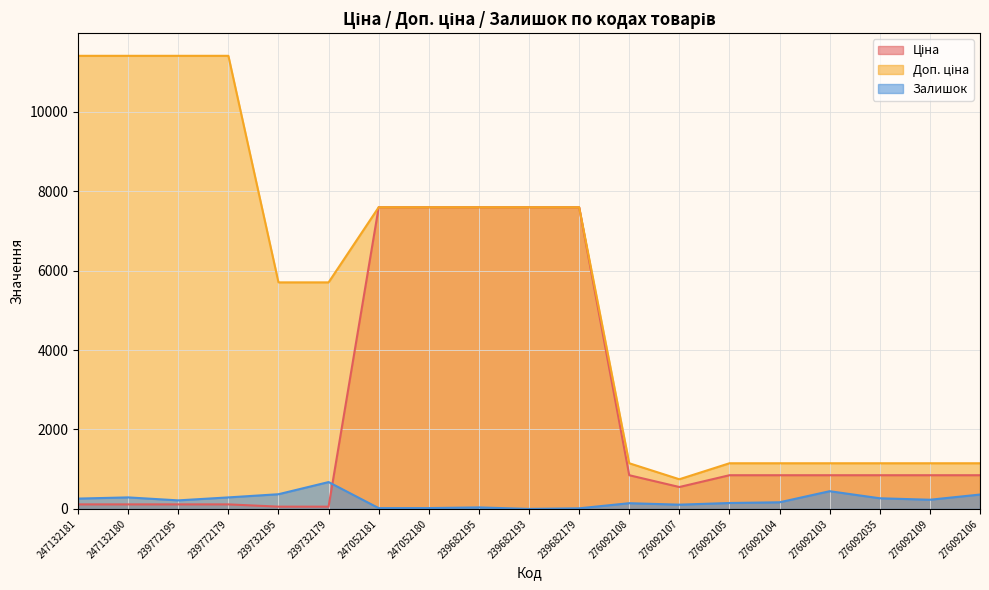

Reading left to right, list all the values displayed in this chart.

Ціна: 114.1	114.1	114.1	114.1	57.0	57.0	7596.5	7596.5	7596.5	7596.5	7596.5	848.4	551.5	848.4	848.4	848.4	848.4	848.4	848.4
Доп. ціна: 11410.0	11410.0	11410.0	11410.0	5705.0	5705.0	7596.5	7596.5	7596.5	7596.5	7596.5	1149.7	747.0	1149.7	1149.7	1149.7	1149.7	1149.7	1149.7
Залишок: 260.0	290.0	215.0	290.0	370.0	676.0	20.0	21.0	38.0	0.0	15.0	144.0	107.0	149.0	167.0	446.0	268.0	231.0	362.0